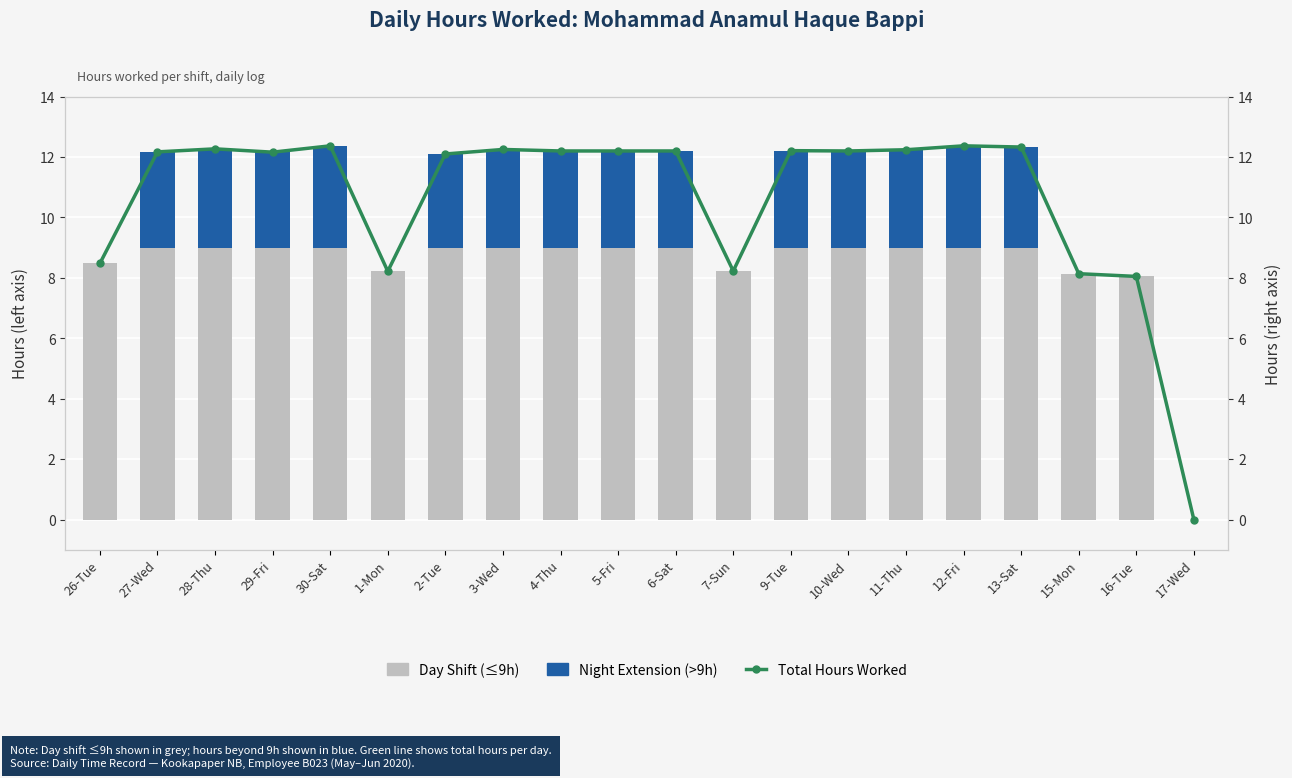

True or false: Night Extension (>9h) has a value of 1.9 at 2-Tue.

False